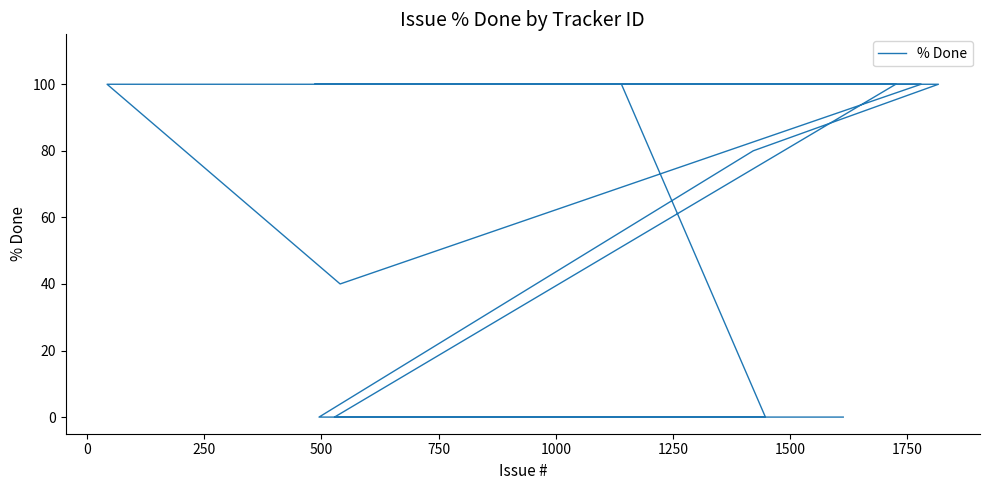

True or false: there are more than 0 points higher than both neighbors.

False